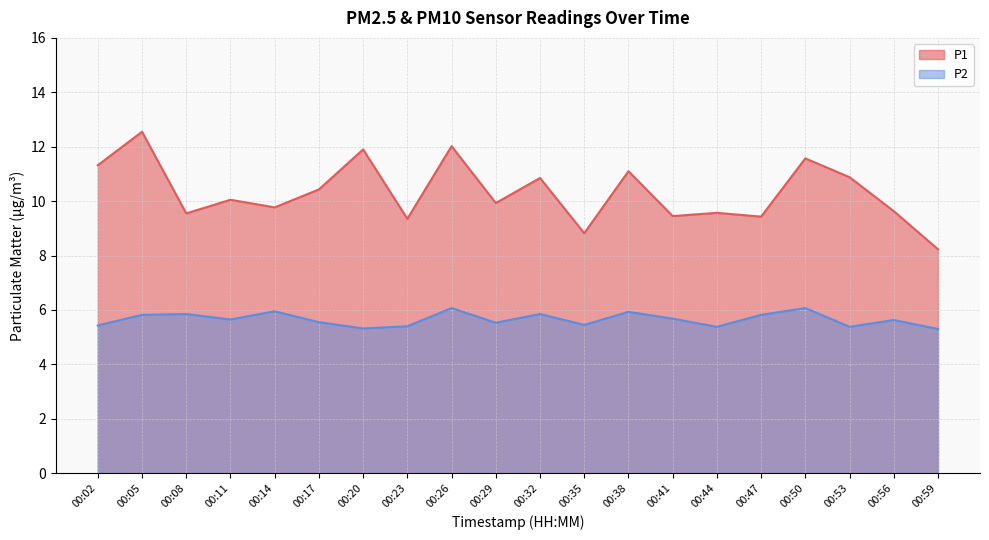

How many data points in P1 are less than 10?

10